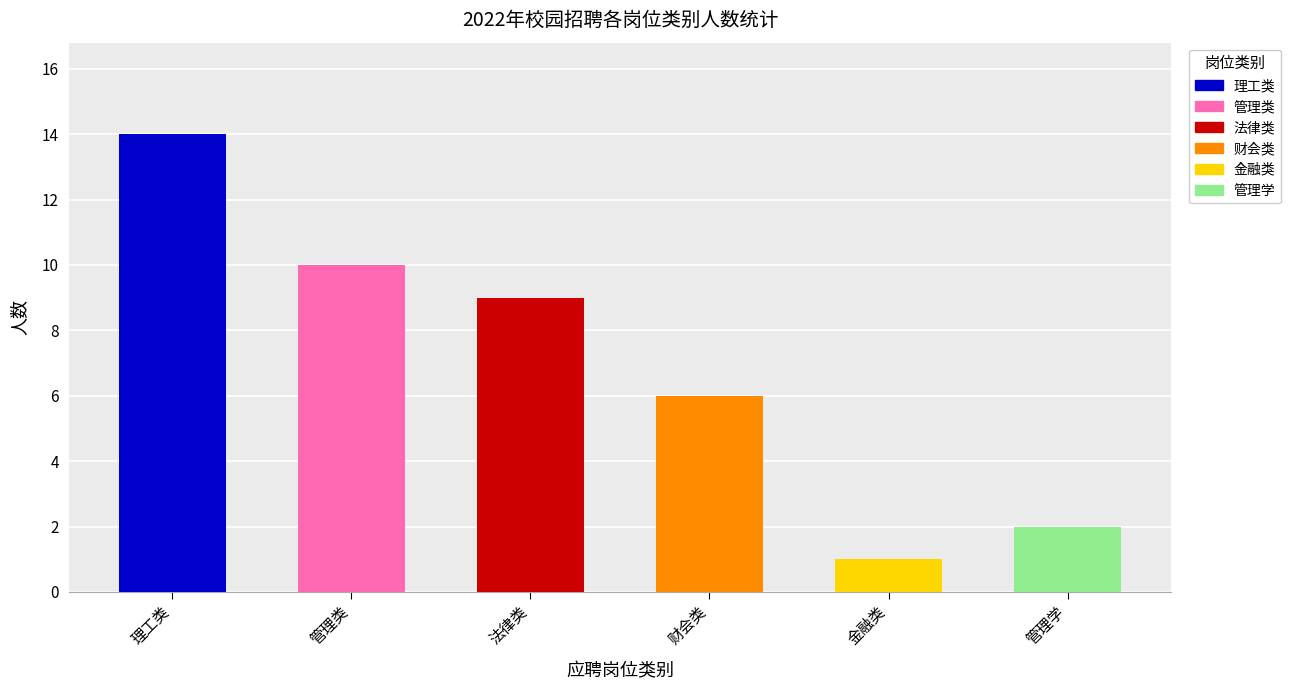

What is the smallest value displayed?

1